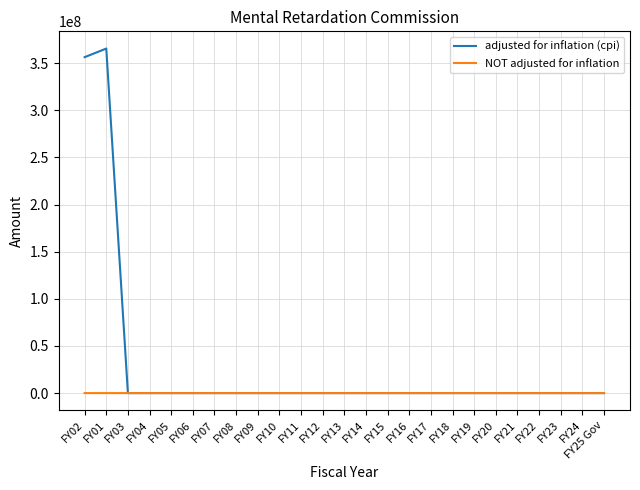

The value of NOT adjusted for inflation at FY03 is 0. True or false?

True